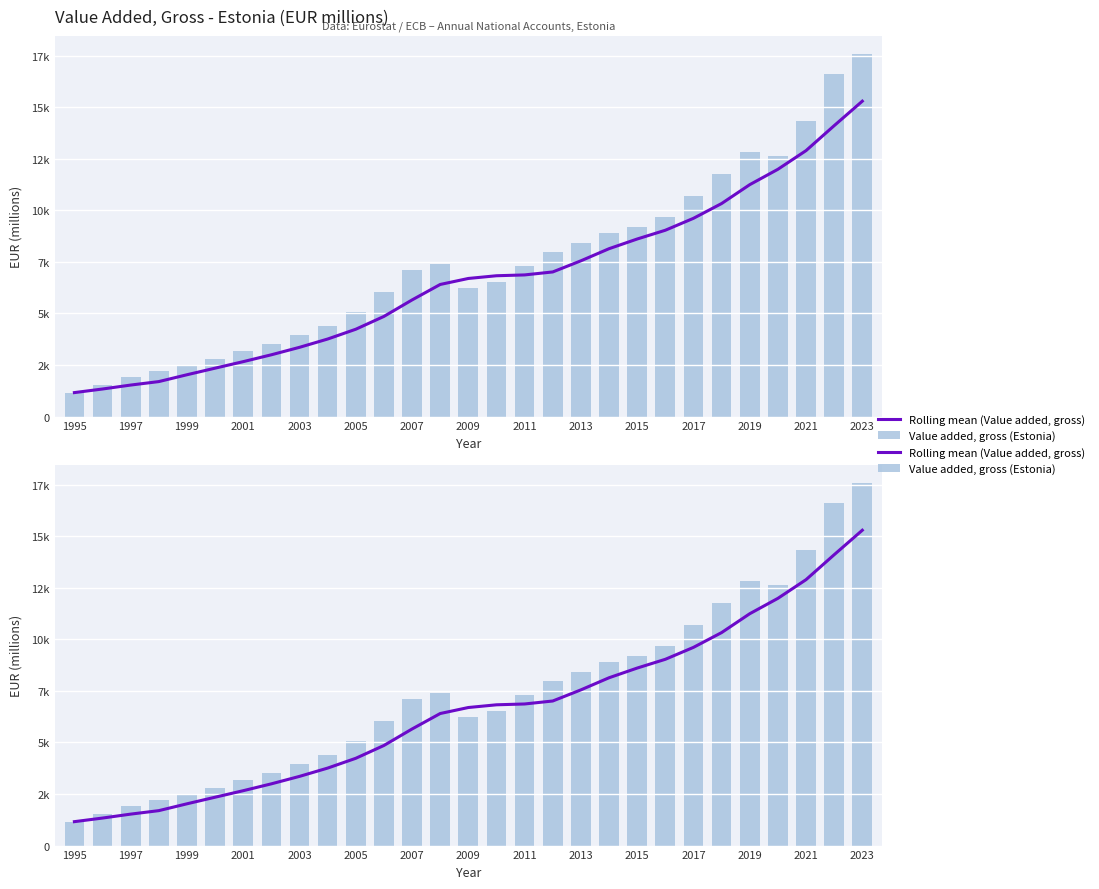

At how many categories does at least one series exceed 11942?

5